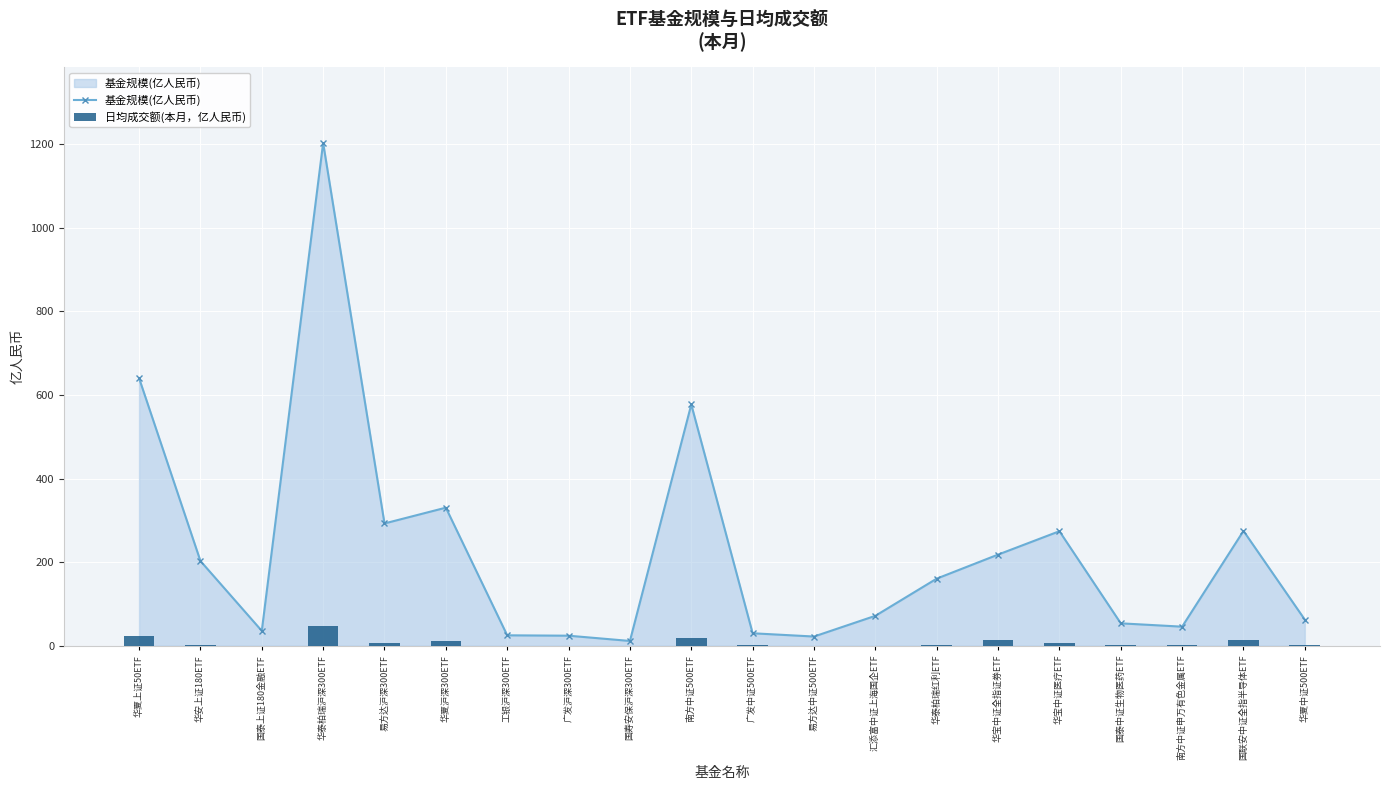

Which series has the widest spread of values?

基金规模(亿人民币)